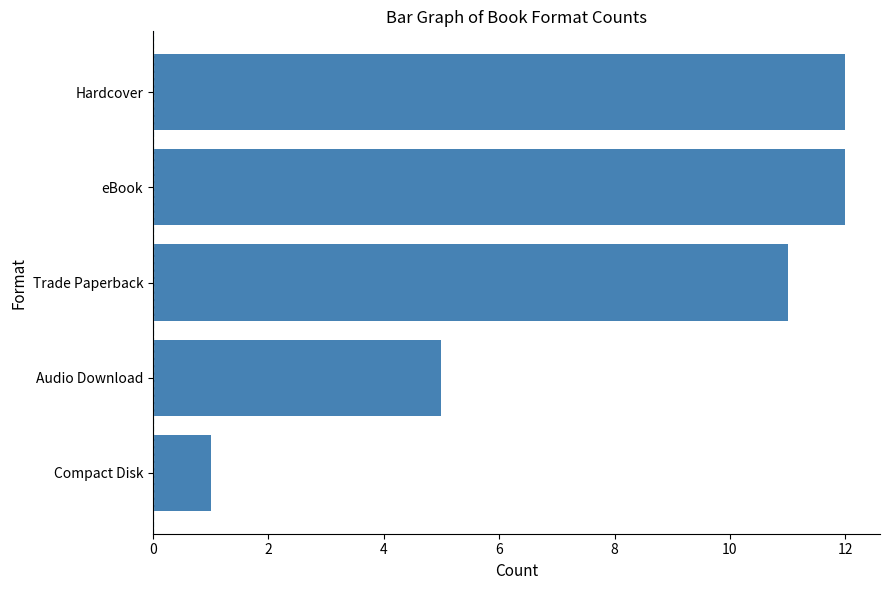

What is the difference between the maximum and second lowest values?

7